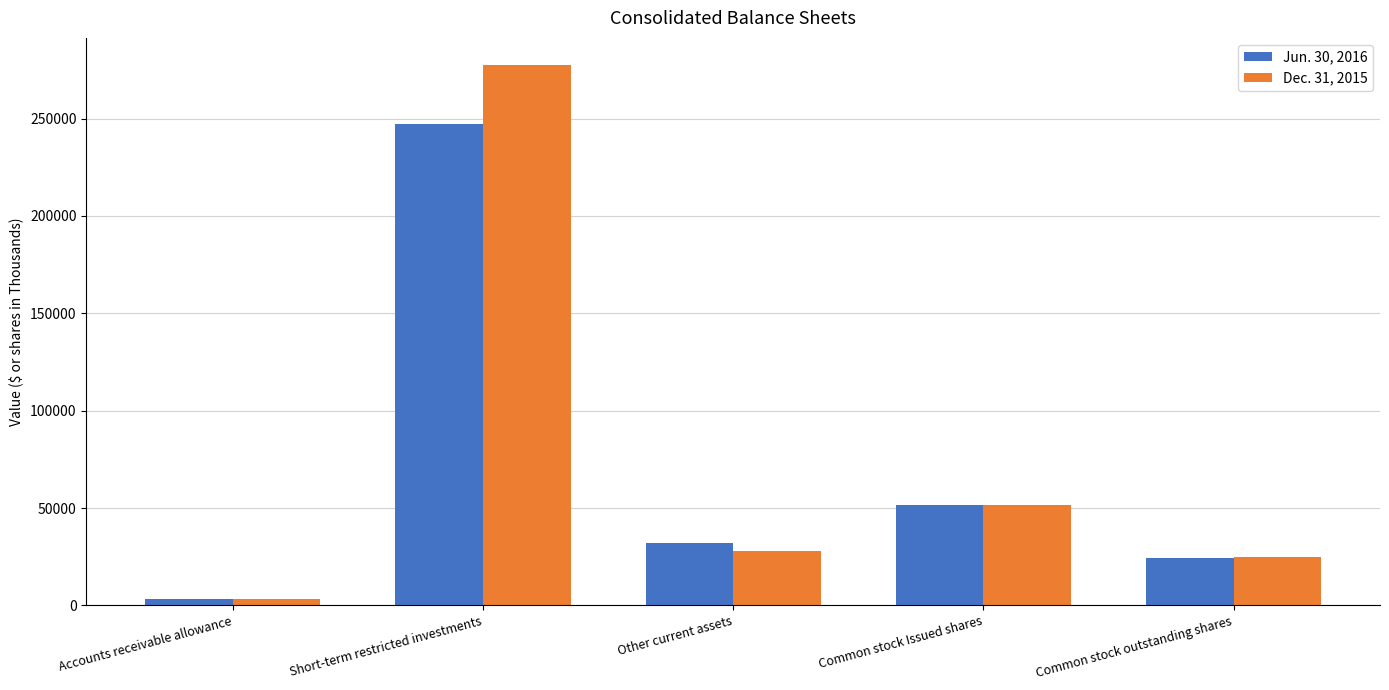

What is the label of the 4th bar from the left?

Common stock Issued shares